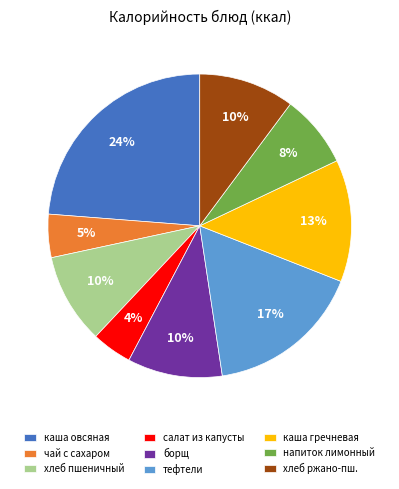

What is the largest slice in the pie chart?

каша овсяная